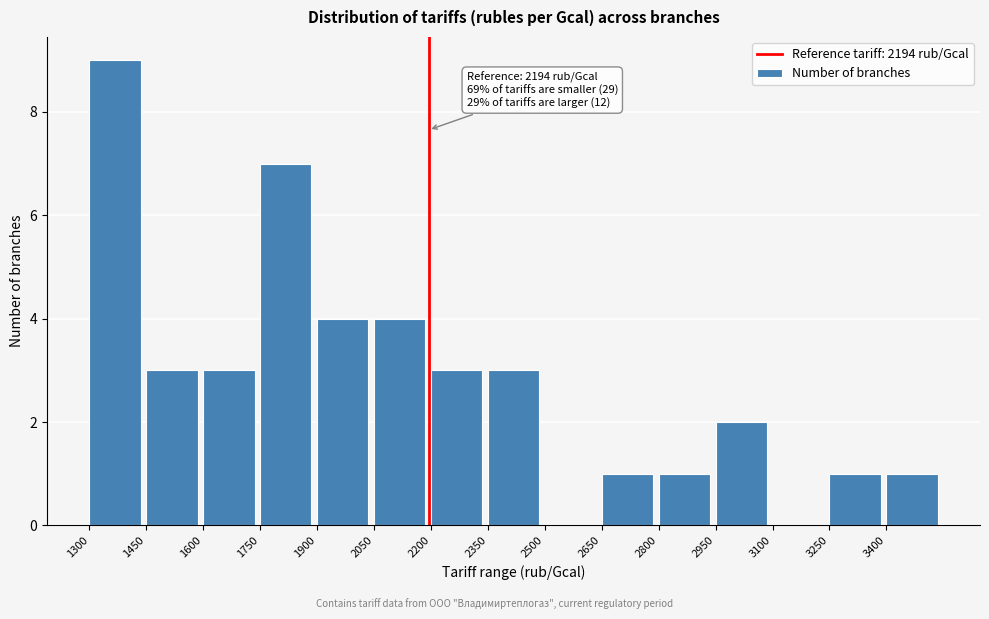

Over which range of the x-axis is the bar tallest?

1300 to 1450